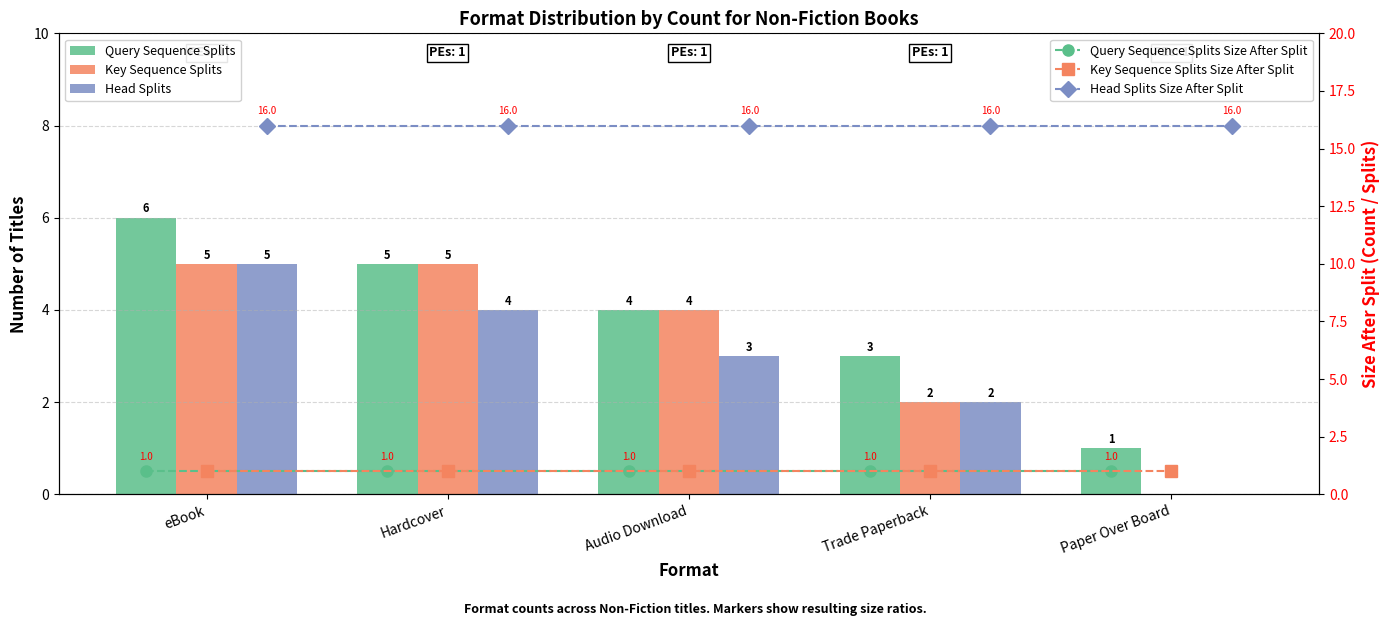

What is the difference between the highest and lowest values at Paper Over Board?

16